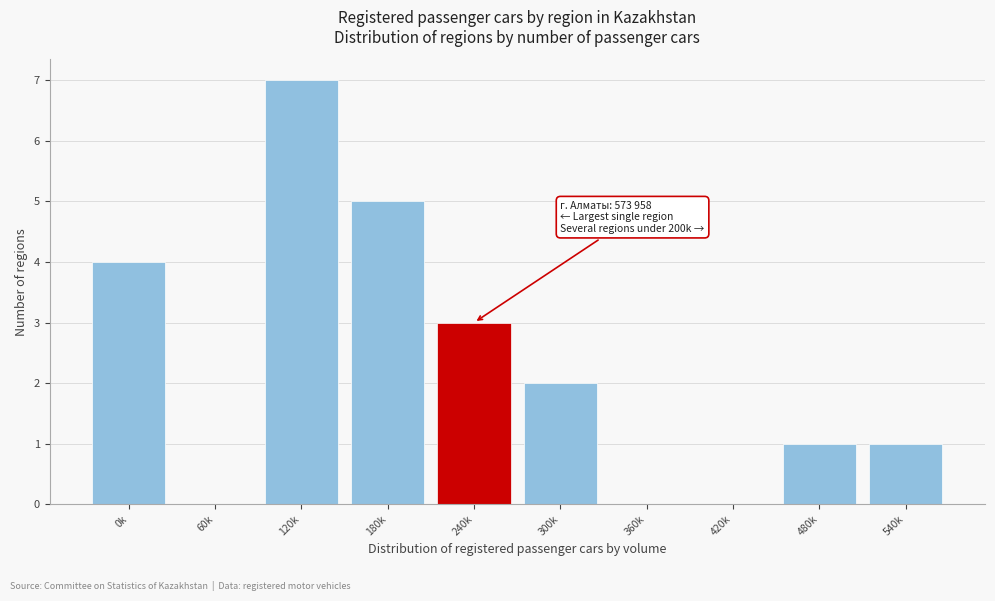

Reading left to right, list all the values displayed in this chart.

0k=4	60k=0	120k=7	180k=5	240k=3	300k=2	360k=0	420k=0	480k=1	540k=1